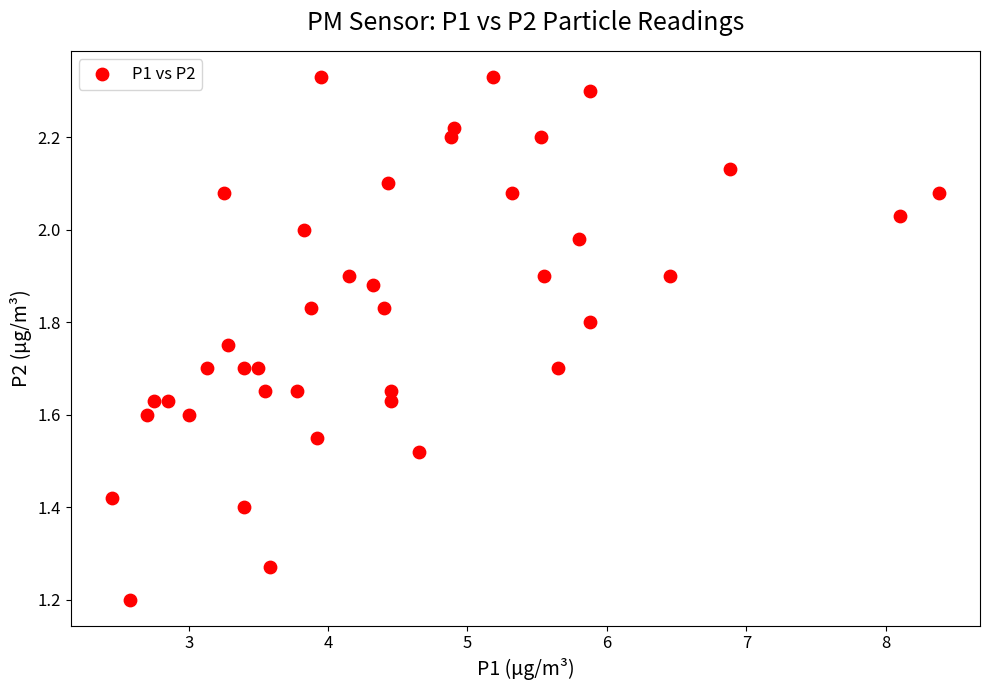

What is the range of X values (max minus min)?

5.9